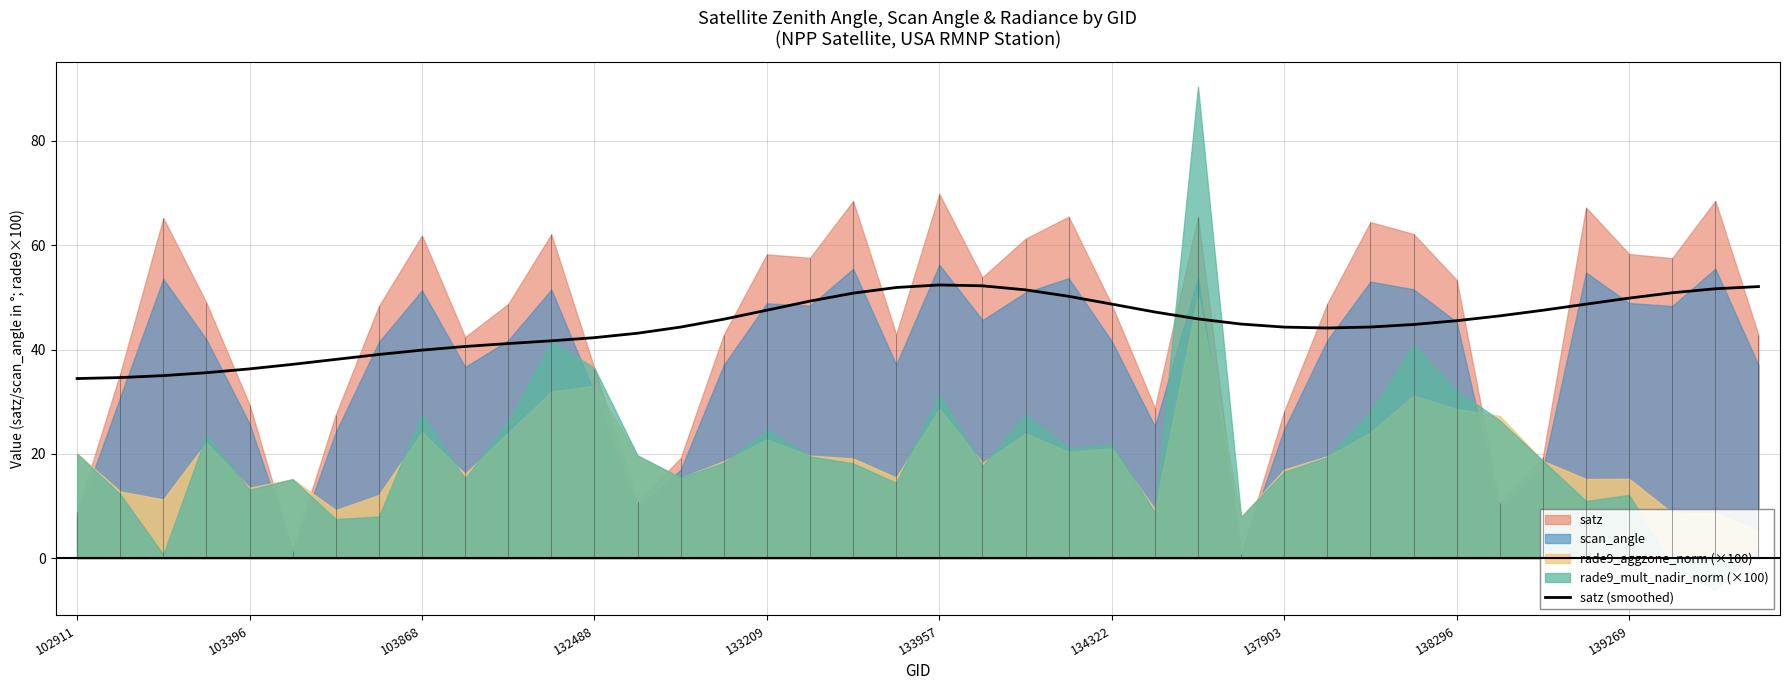

What is the lowest value of the satz (smoothed) series?

34.4